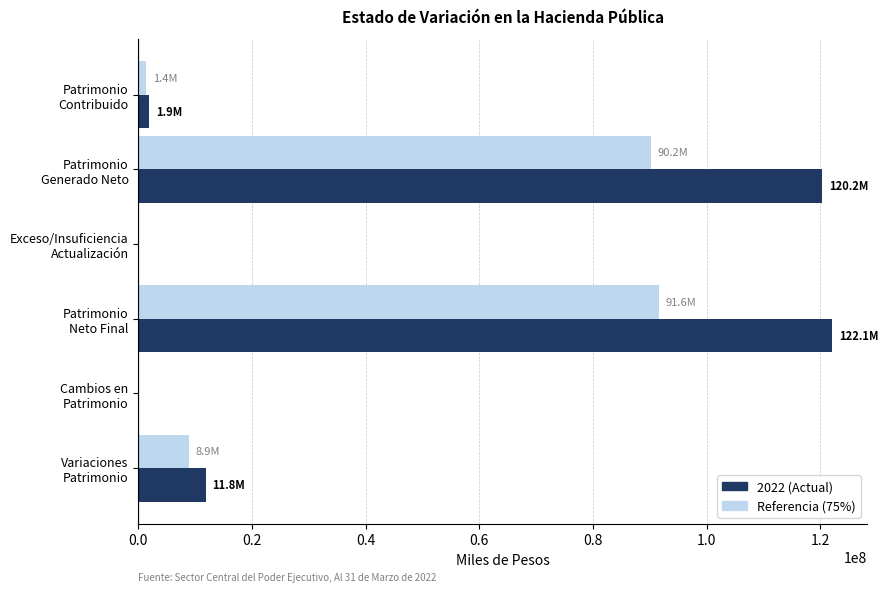

Which series has the largest total across all categories?

2022 (Actual)